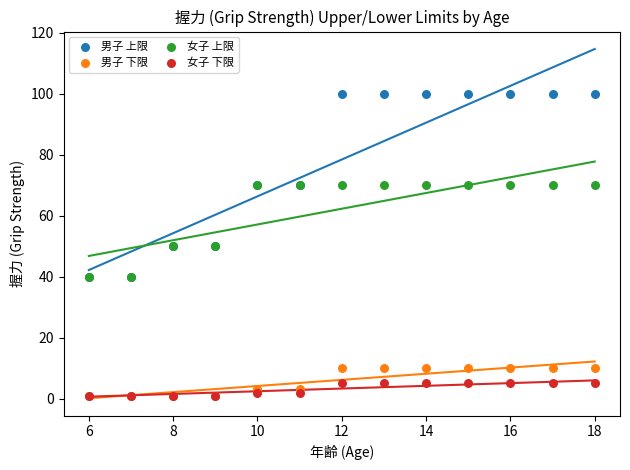

Which series has the largest Y range (max minus min)?

男子 上限